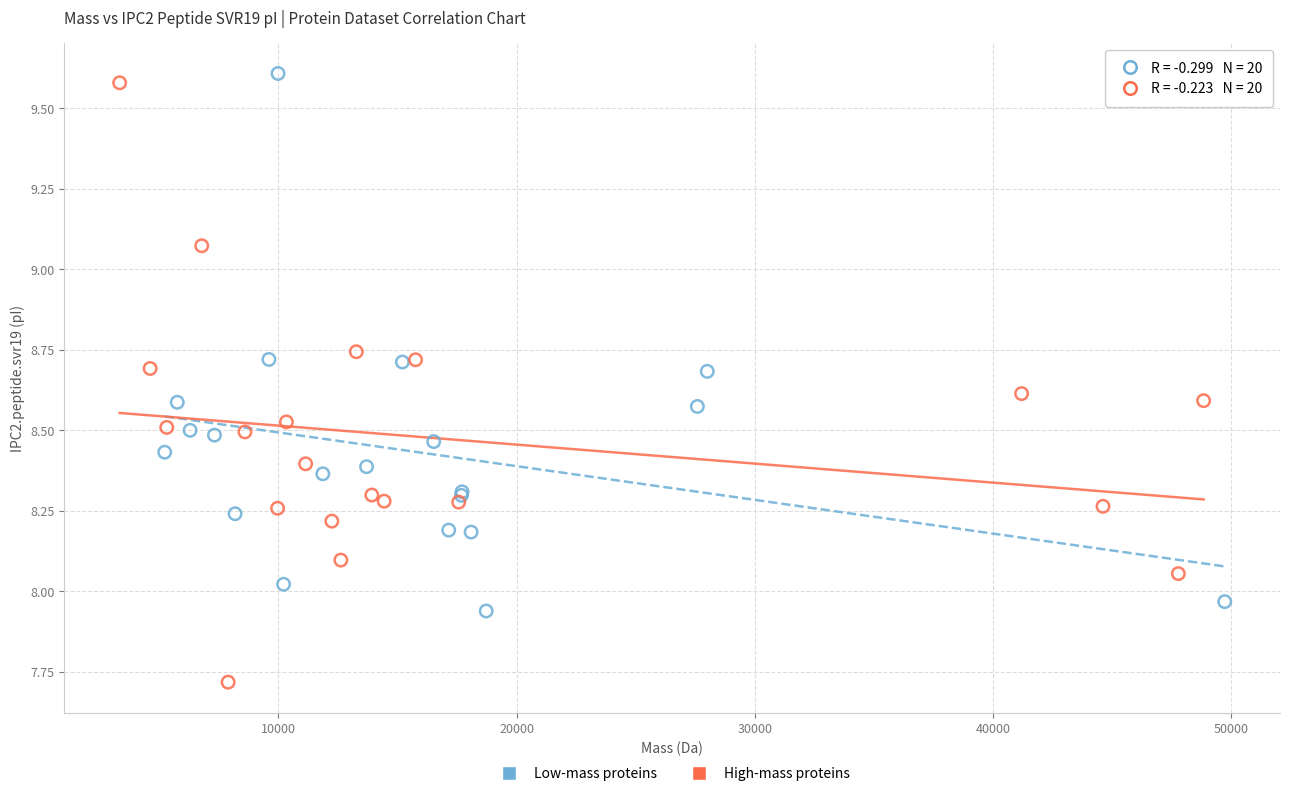

Which series reaches the minimum Y coordinate?

High-mass proteins